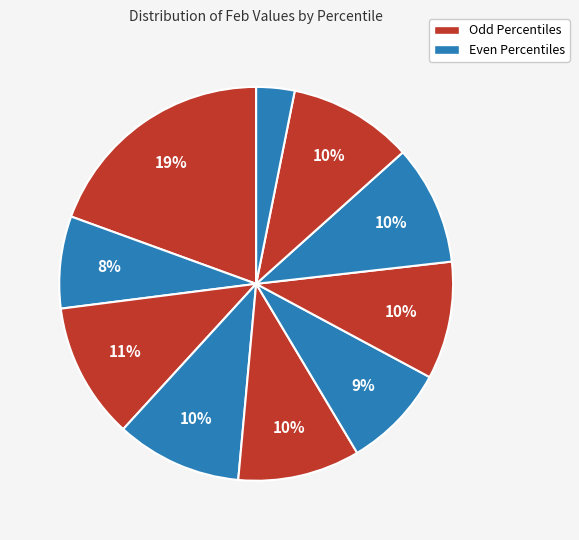

How many slices are in this pie chart?

10